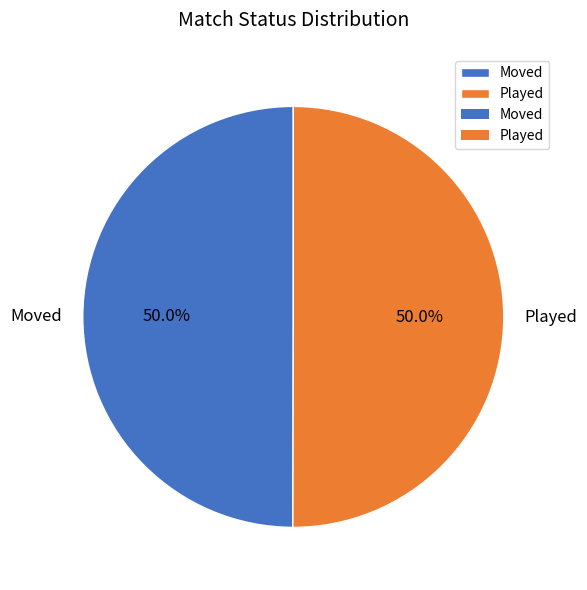

What portion of the pie excludes Moved?

50.0%